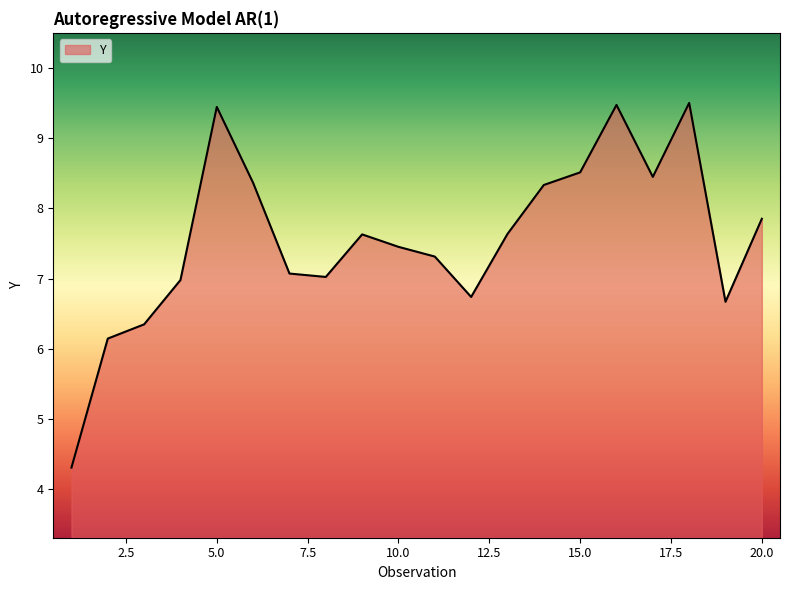

What is the difference between the maximum and minimum values?

5.2